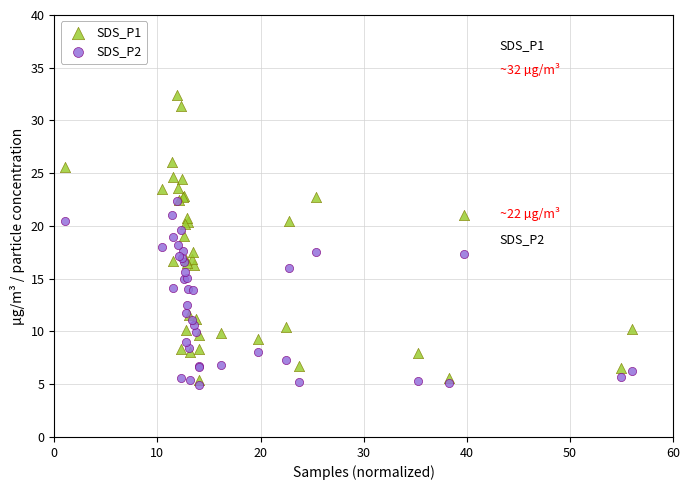

Which series reaches the minimum Y coordinate?

SDS_P2